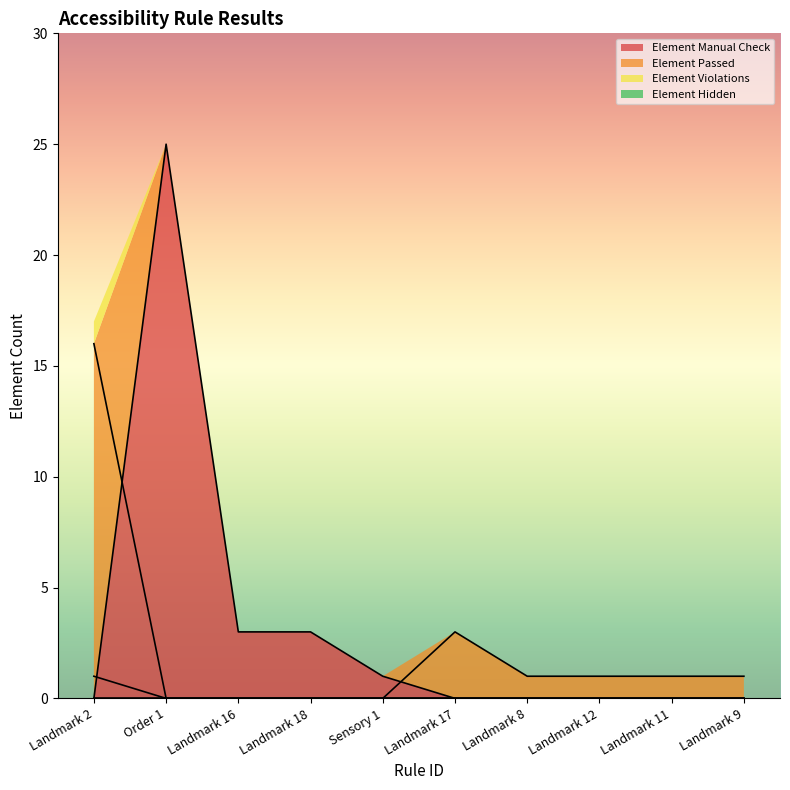

True or false: Element Violations and Element Passed cross at least once.

False